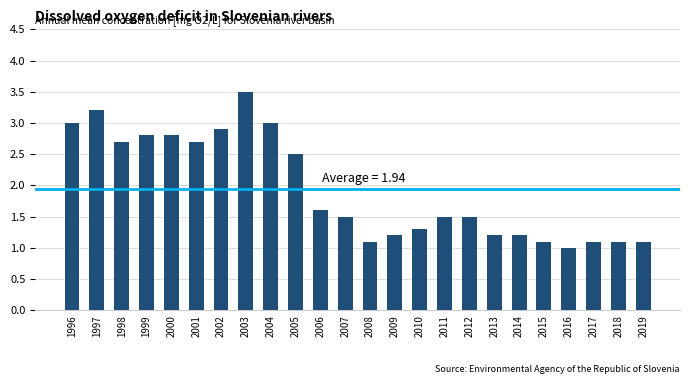

Reading left to right, transcribe all the data shown in this chart.

3.0	3.2	2.7	2.8	2.8	2.7	2.9	3.5	3.0	2.5	1.6	1.5	1.1	1.2	1.3	1.5	1.5	1.2	1.2	1.1	1.0	1.1	1.1	1.1